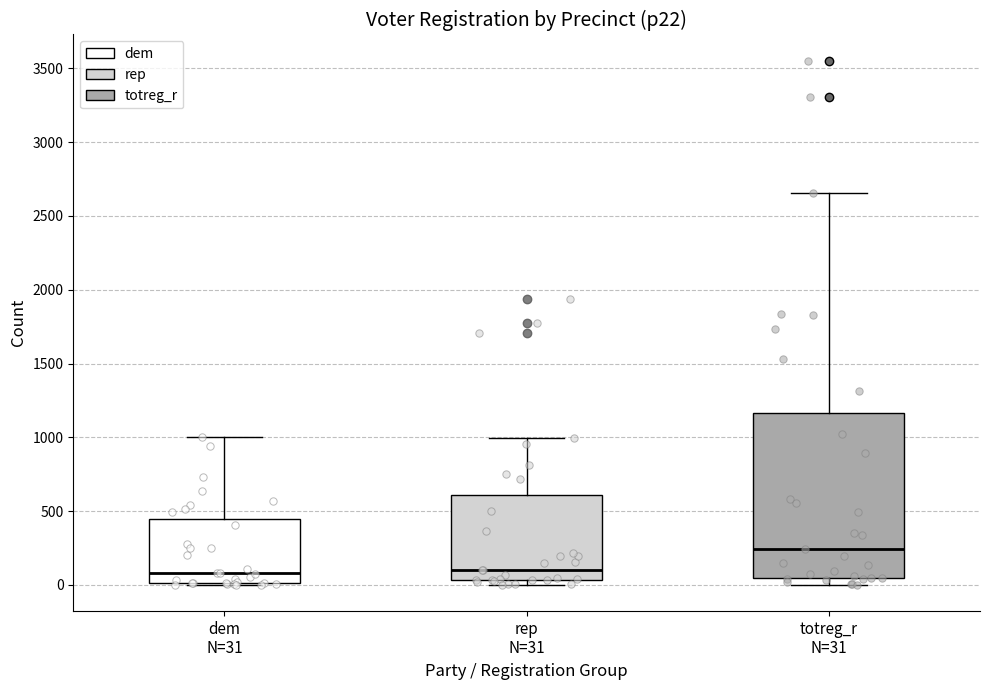

Reading left to right, read every box against the y-axis: the position of its median line, the range the box covers, and the ends of its whiskers. The values are not printed on the chart, so give them approximately, as read against the axis.

dem N=31: median 100, box 0 to 450, whiskers 0 to 1000
rep N=31: median 100, box 50 to 600, whiskers 0 to 1000
totreg_r N=31: median 250, box 50 to 1150, whiskers 0 to 2650